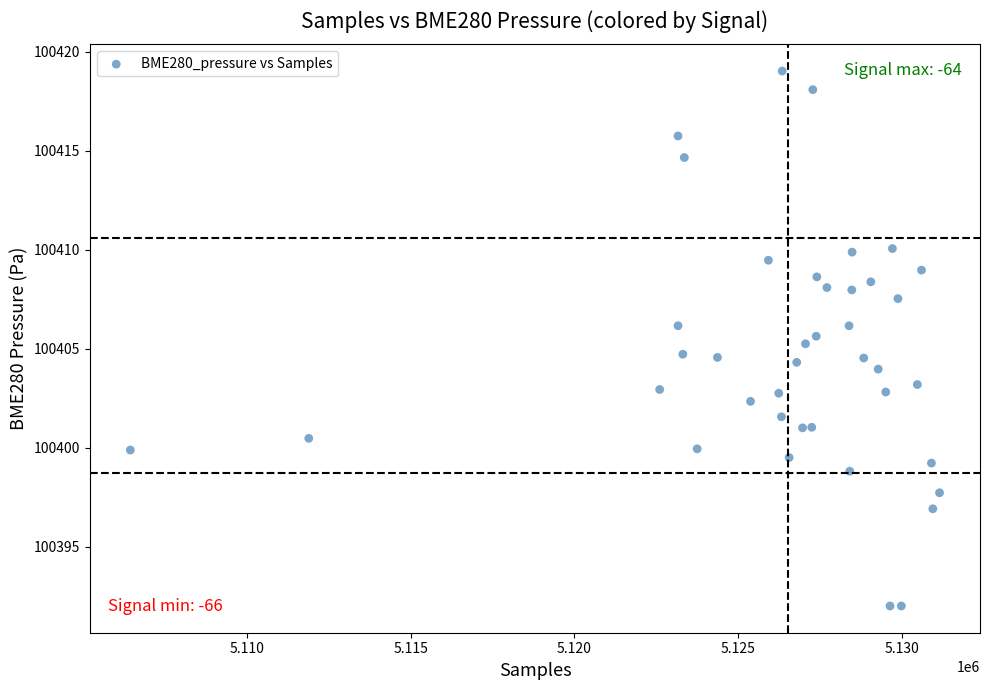

What is the range of Y values (max minus min)?

27.0